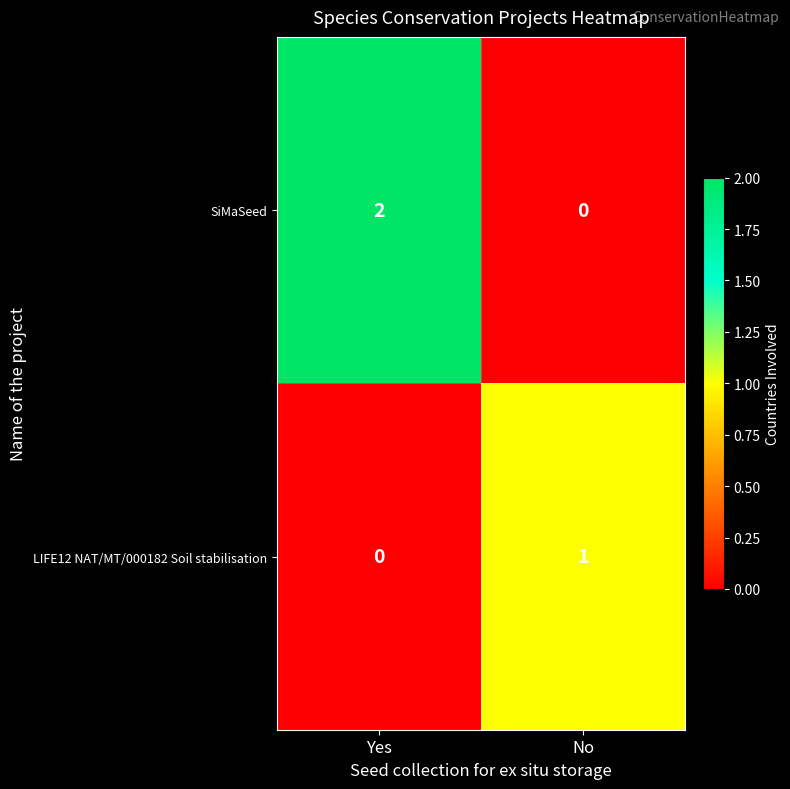

True or false: LIFE12 NAT/MT/000182 Soil stabilisation has a value of 1 at No.

True